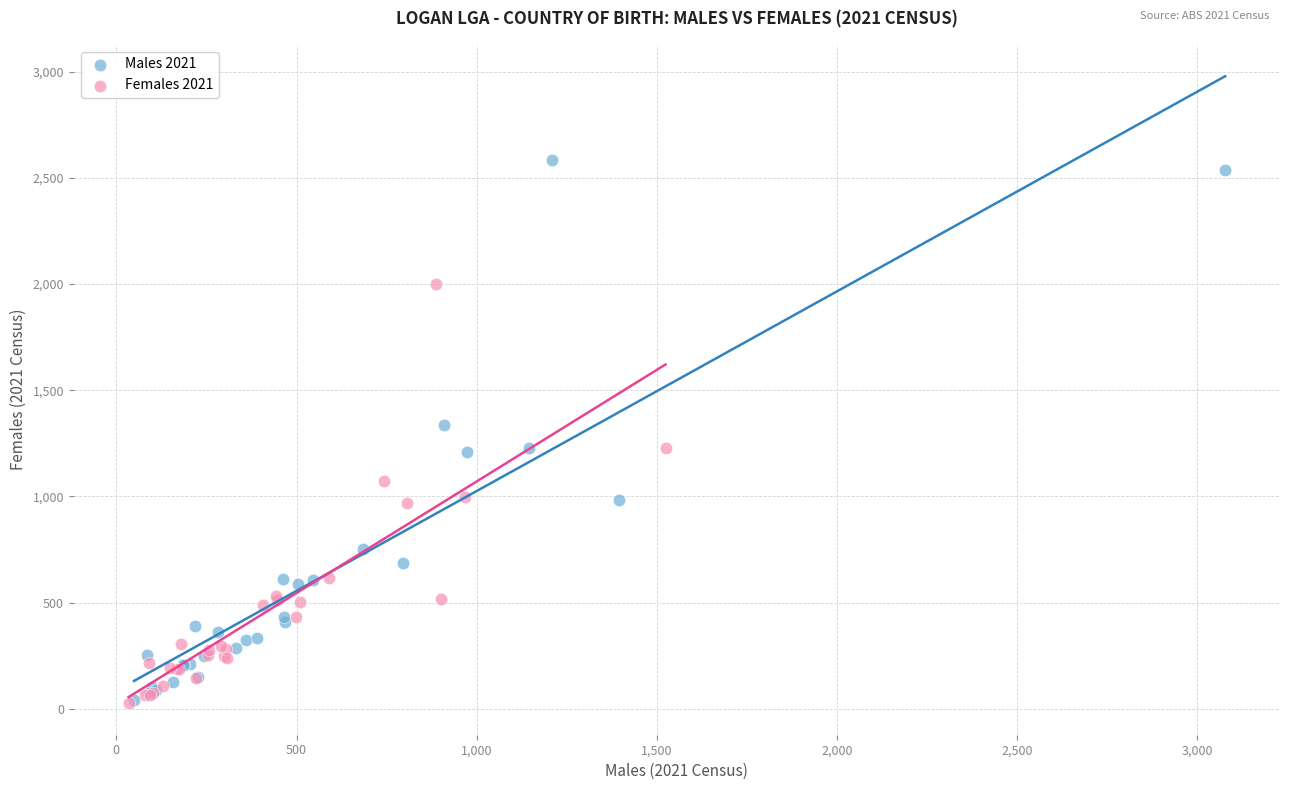

What are all the series names shown in the legend?

Males 2021, Females 2021